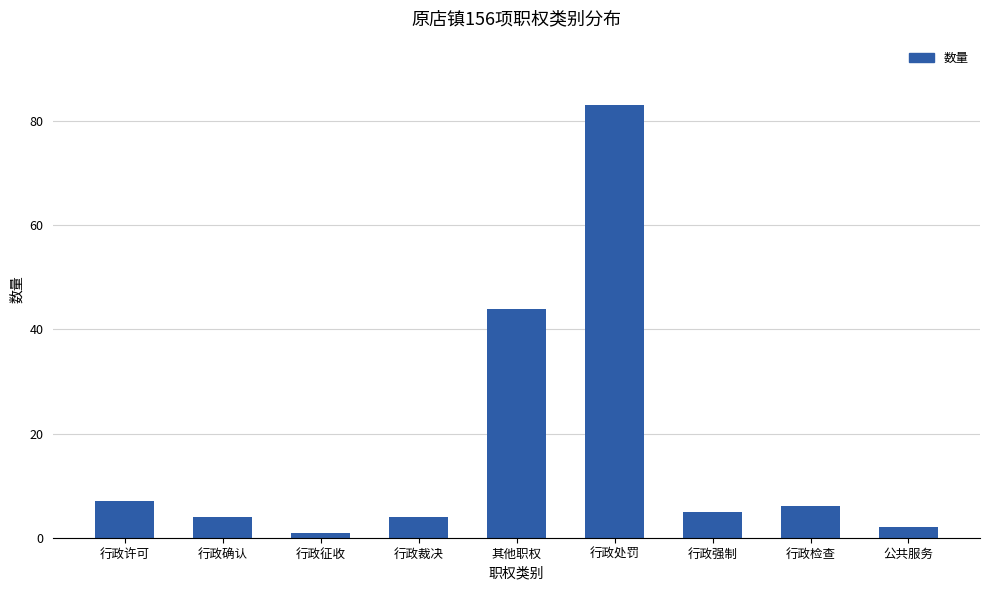

The chart shows a value of 3 at 行政许可. True or false?

False